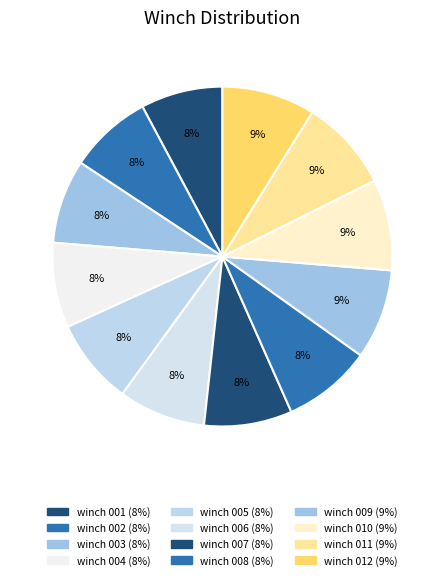

Count the number of slices in the pie.

12